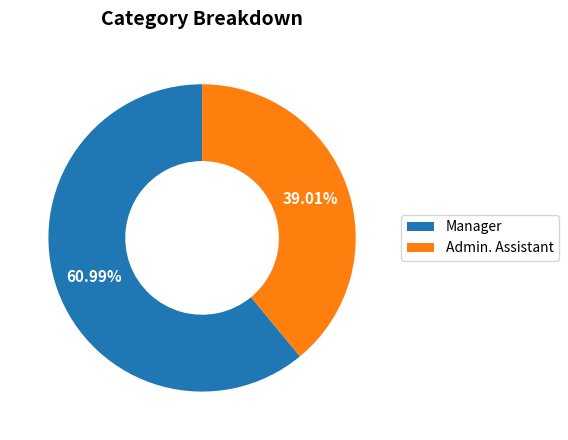

To the nearest percent, what is the average slice percentage?

50%